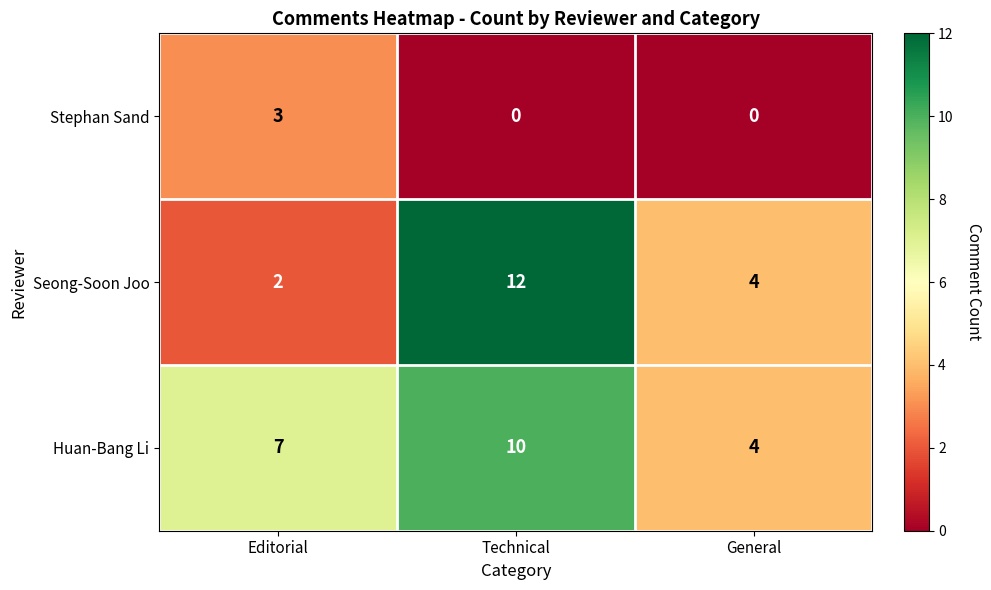

At which category is the sum across all series the highest?

Technical